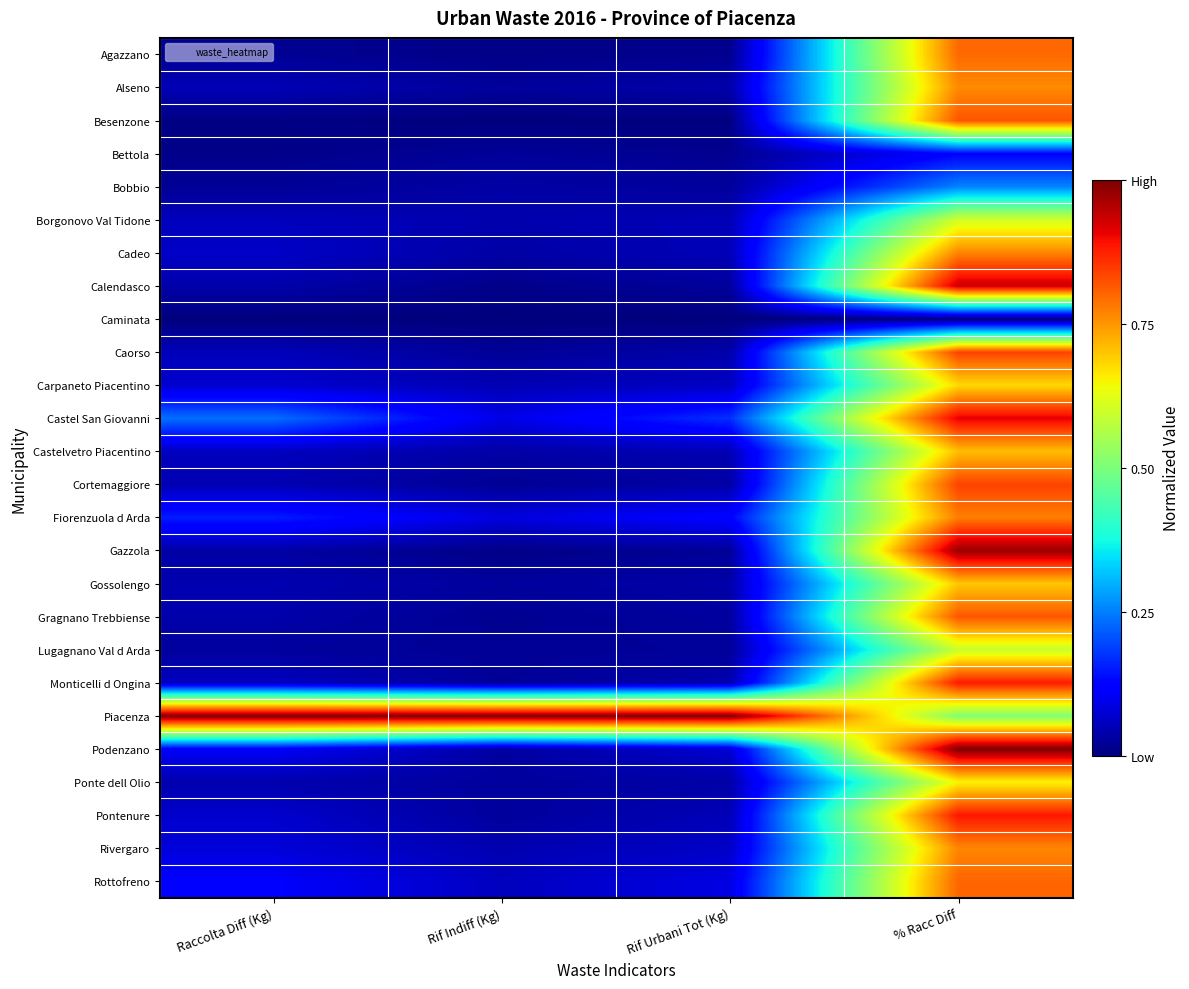

Between Rif Indiff (Kg) and Raccolta Diff (Kg), which is larger?

Raccolta Diff (Kg)